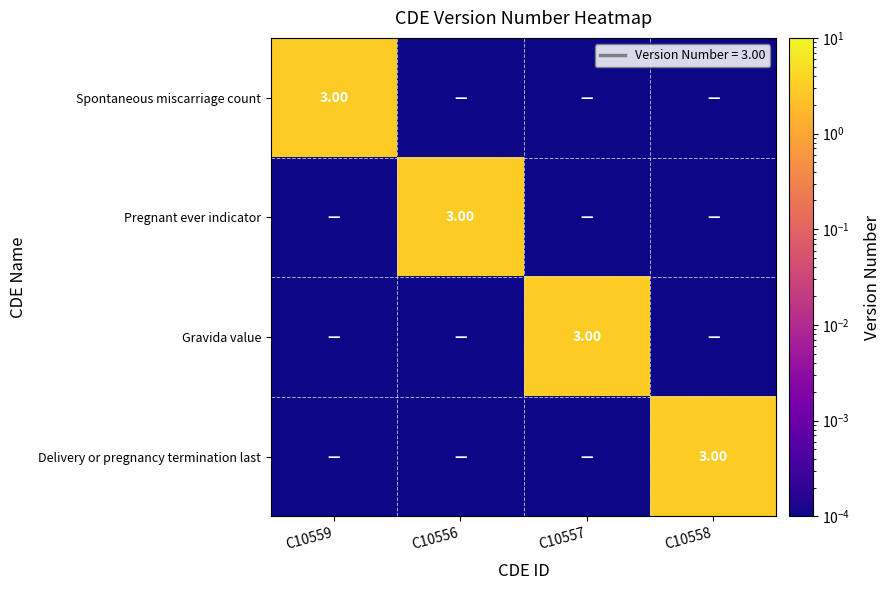

At C10556, list the series in order from smallest to largest.

Spontaneous miscarriage count, Gravida value, Delivery or pregnancy termination last, Pregnant ever indicator